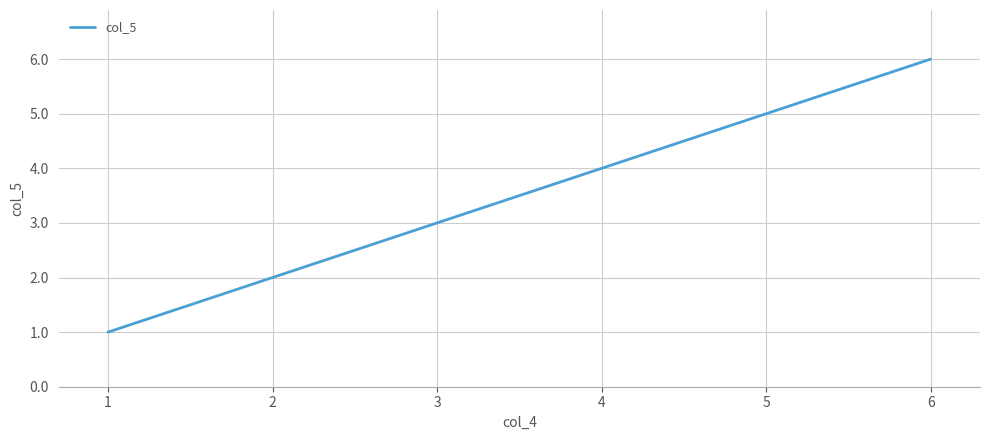

Reading right to left, list all the values displayed in this chart.

6	5	4	3	2	1